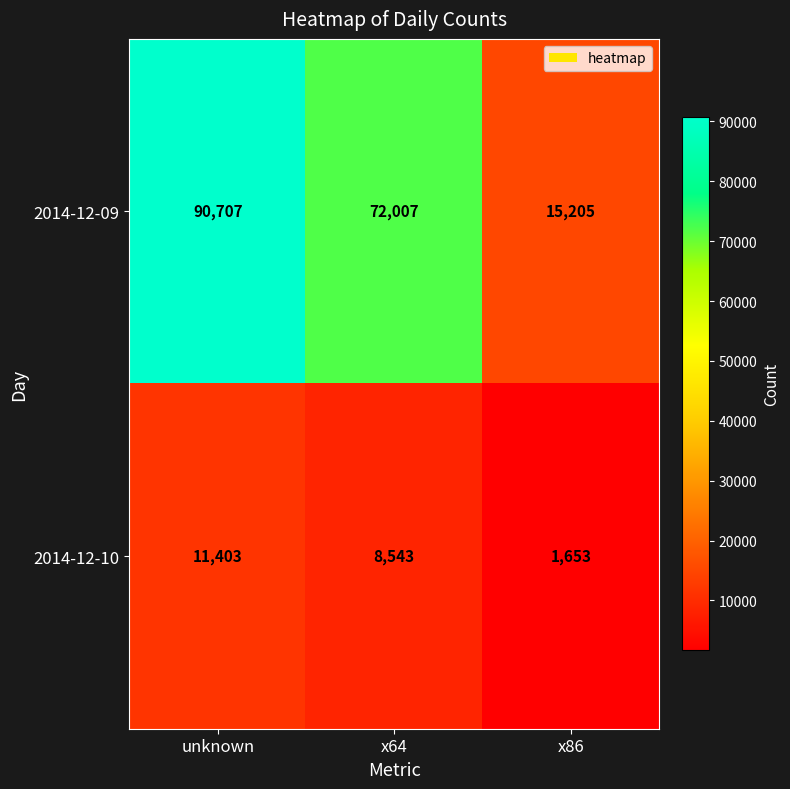

What is the minimum value shown in the chart?

1653